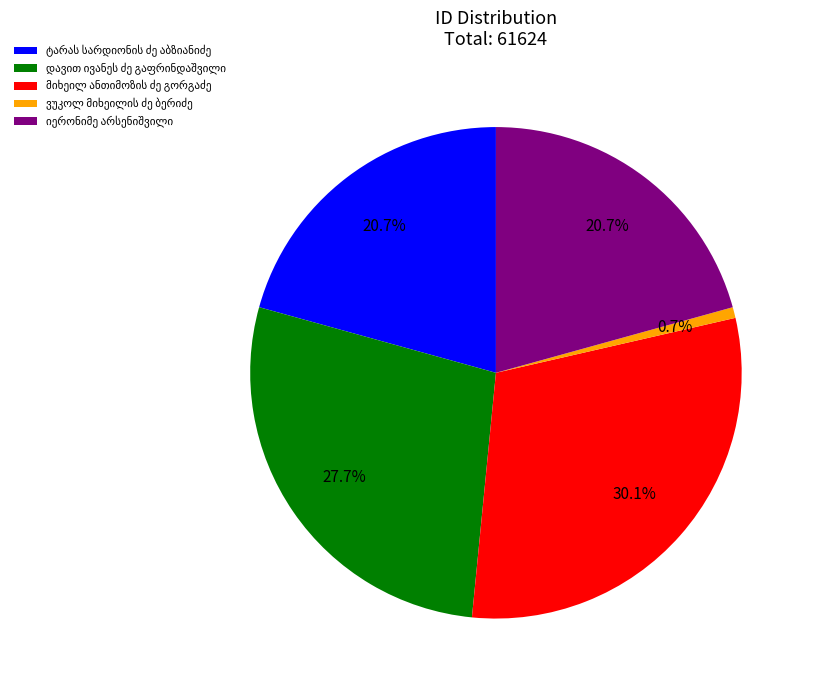

Is there any slice that represents more than half of the pie?

No